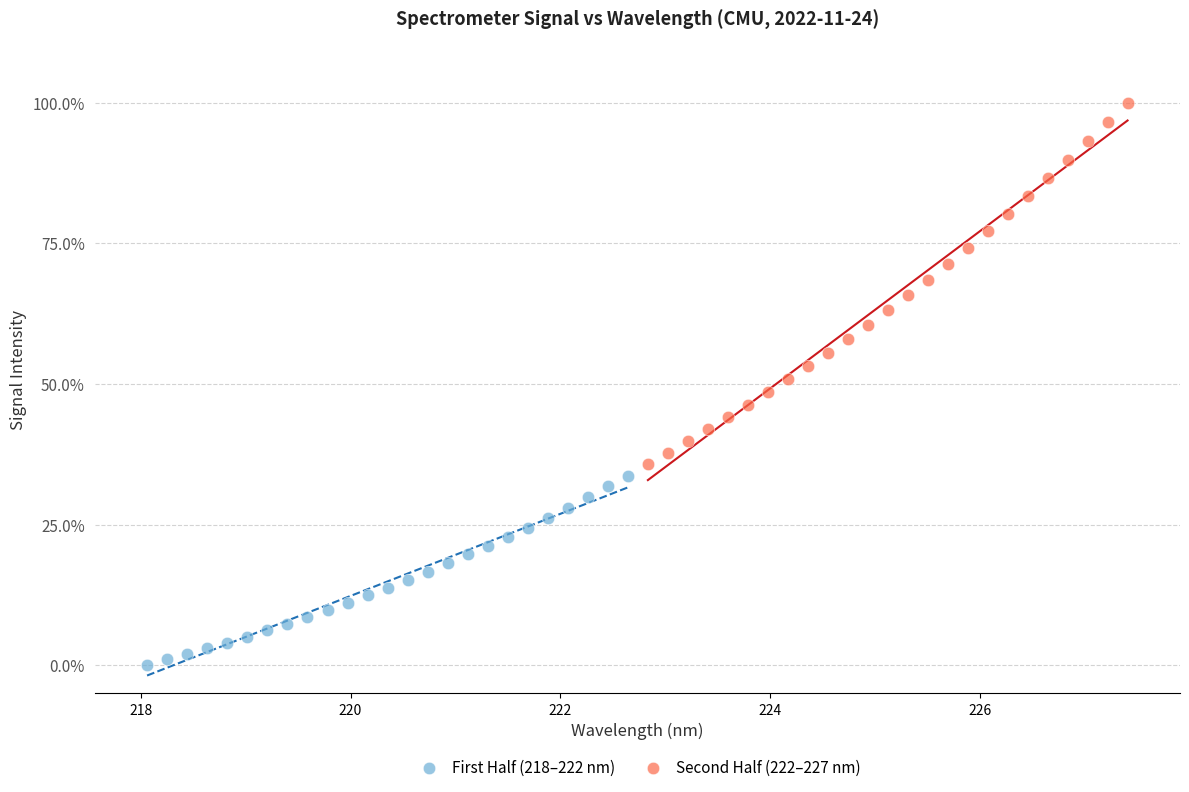

Which series reaches the minimum Y coordinate?

First Half (218–222 nm)